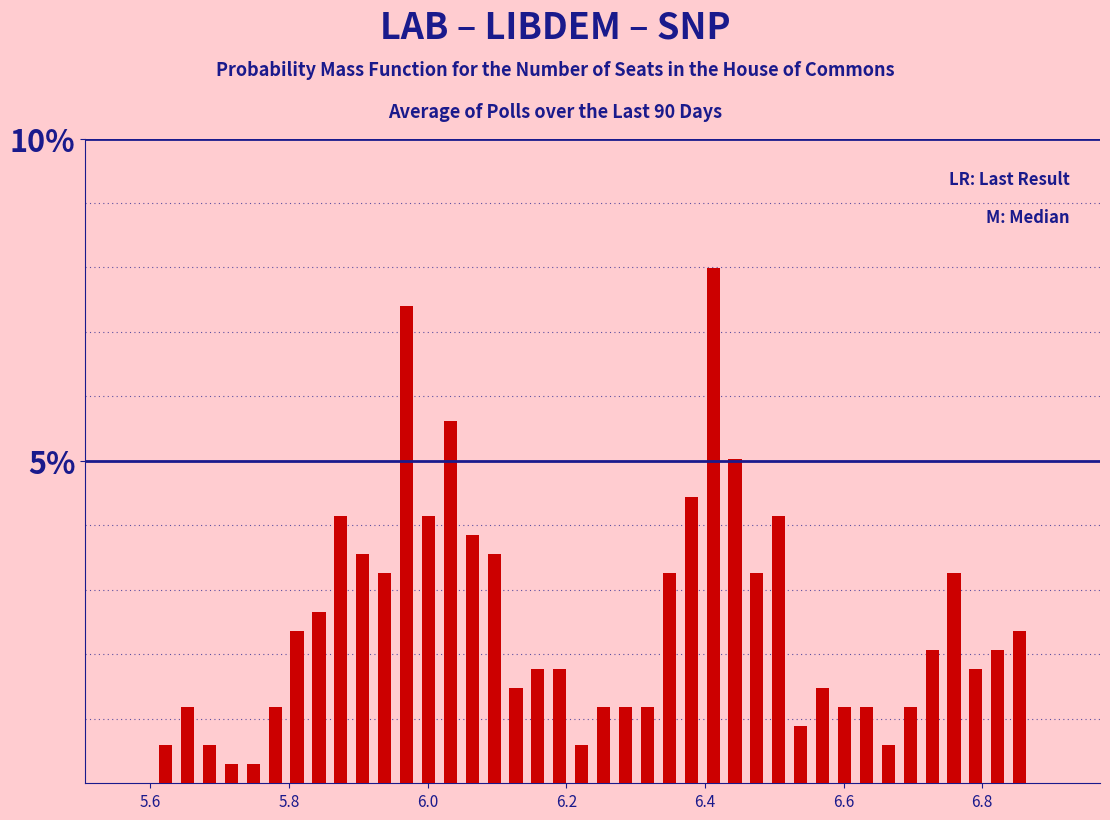

Read against the x-axis, roughly where is the centre of the tallest bar?

6.42